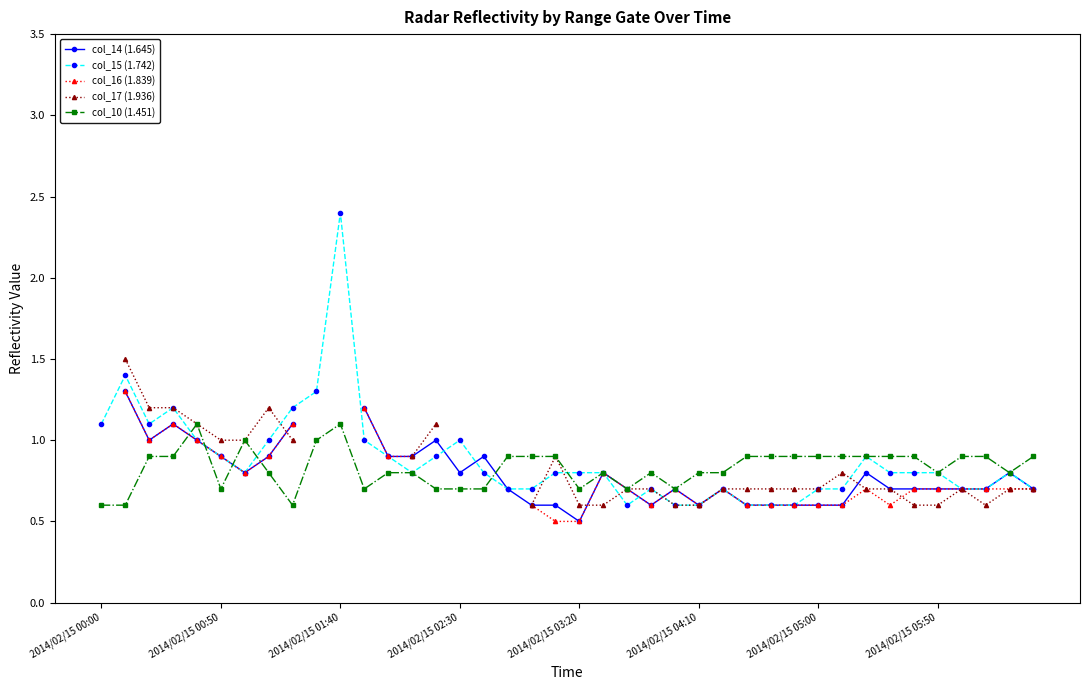

Read the col_10 (1.451) value at 32.

0.9